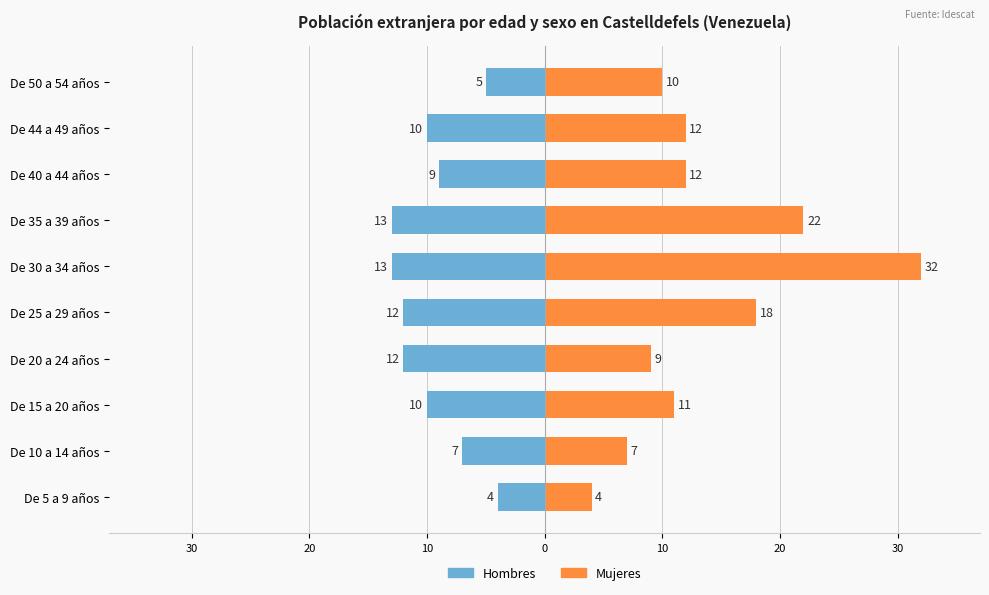

What is the highest value of the Mujeres series?

32